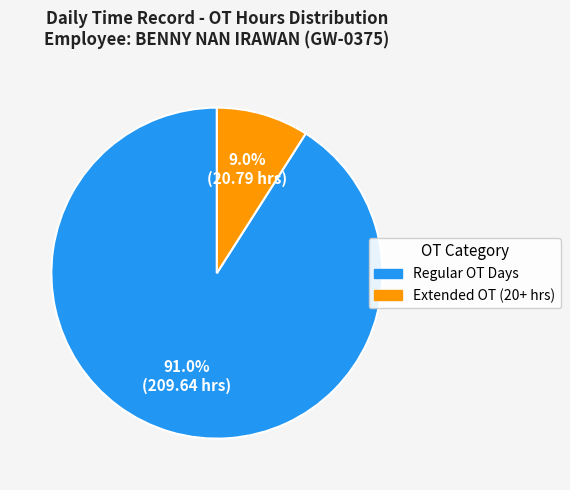

To the nearest percent, what is the average slice percentage?

50%